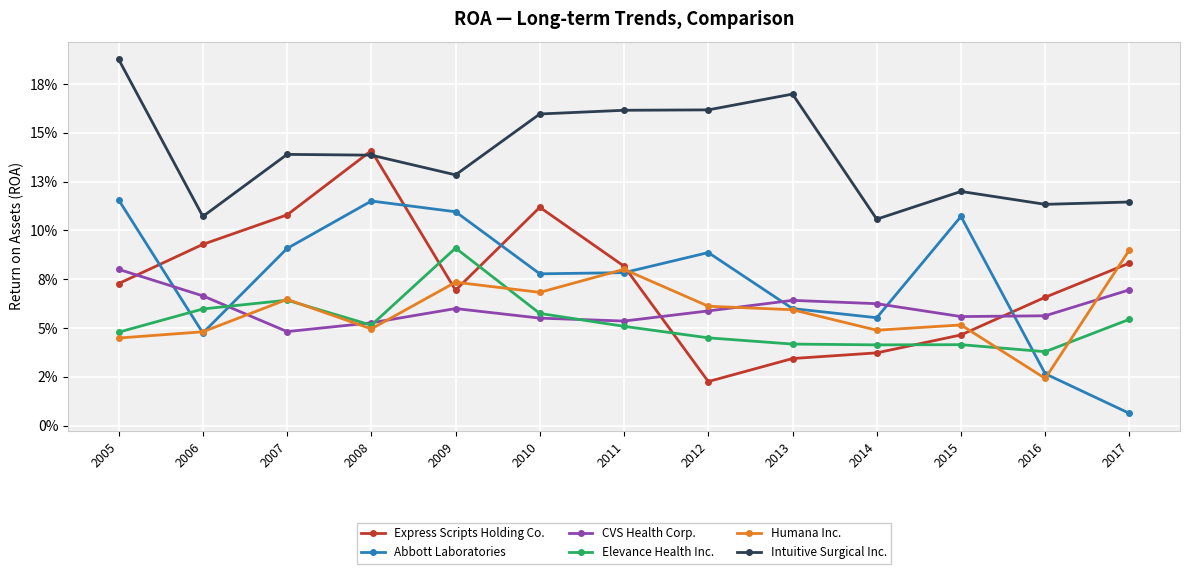

Is this an area chart (filled region under the line)?

No